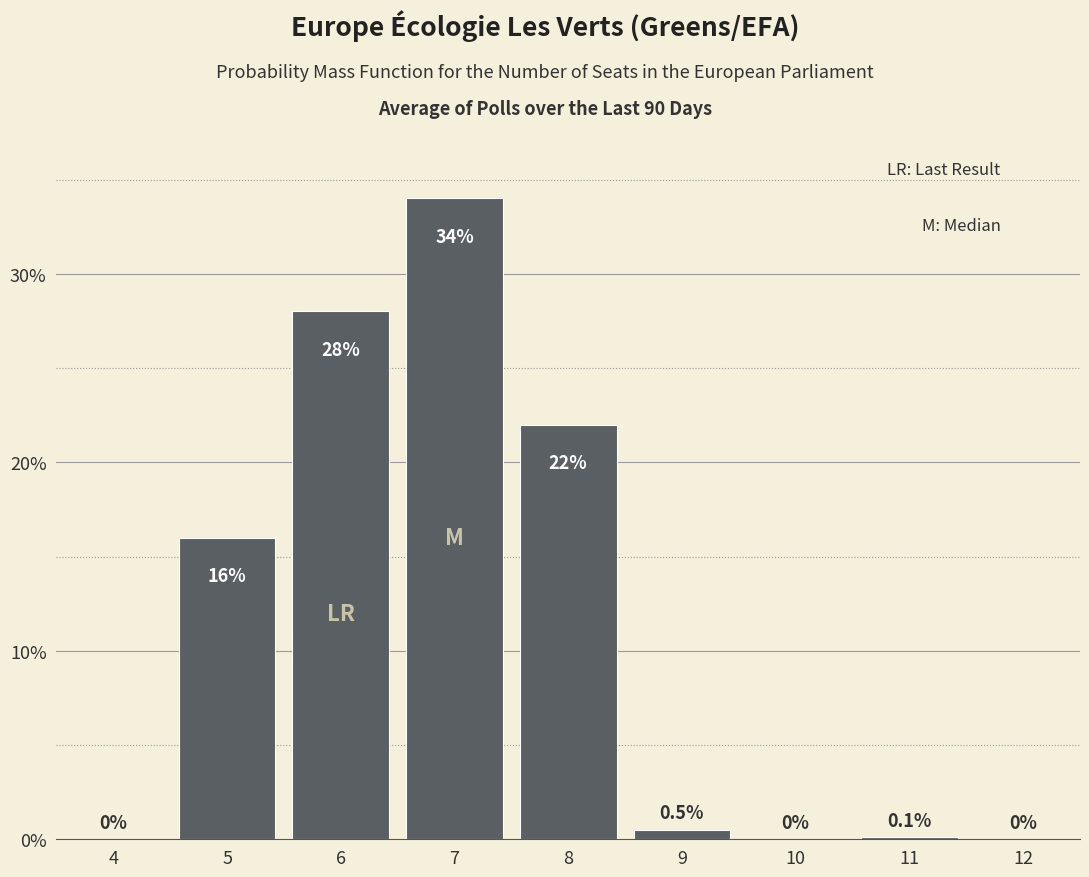

Reading right to left, transcribe all the data shown in this chart.

12=0.0	11=0.1	10=0.0	9=0.5	8=22.0	7=34.0	6=28.0	5=16.0	4=0.0